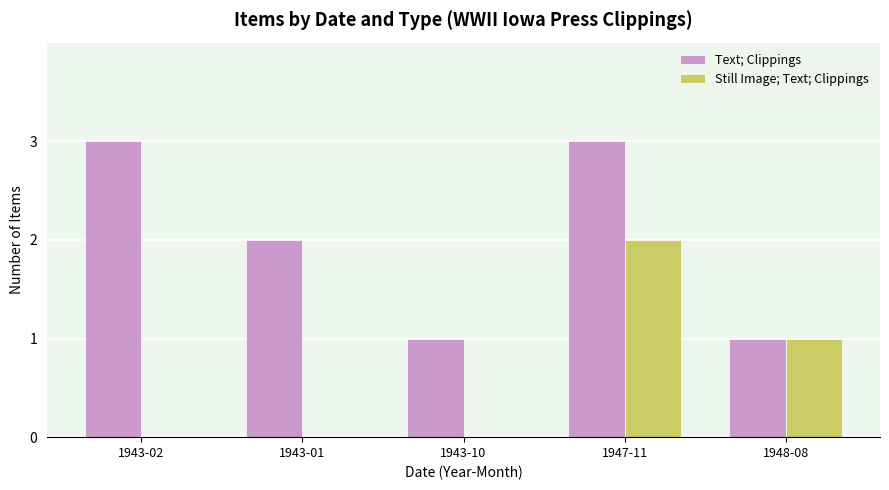

Reading right to left, transcribe all the data shown in this chart.

Text; Clippings: 1	3	1	2	3
Still Image; Text; Clippings: 1	2	0	0	0